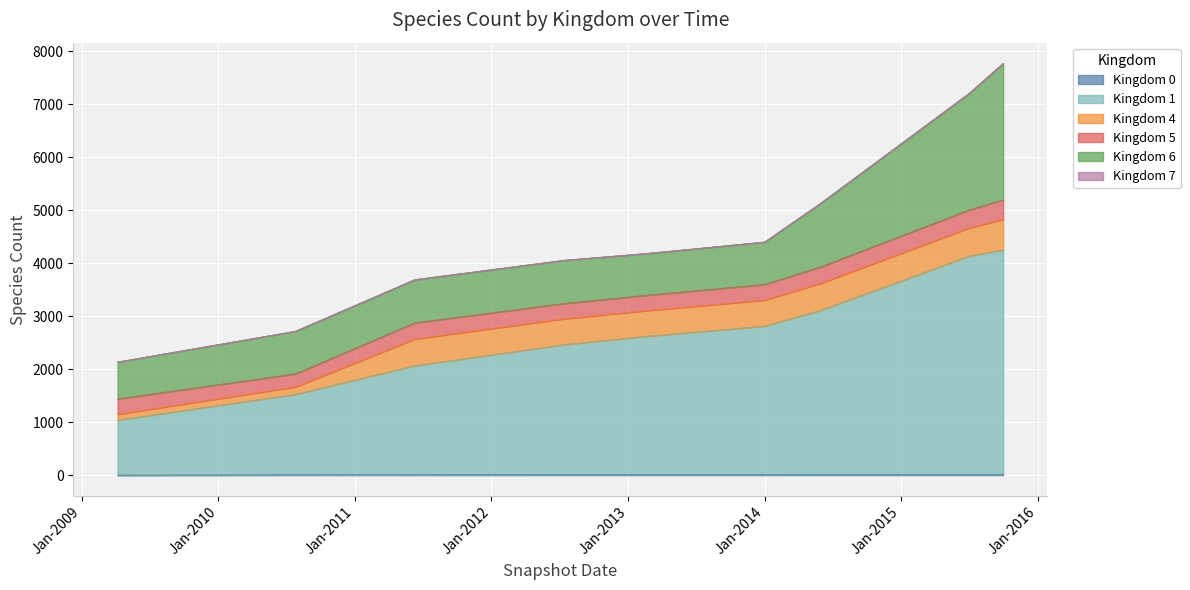

Where is 7 nearest to the value 3?

3